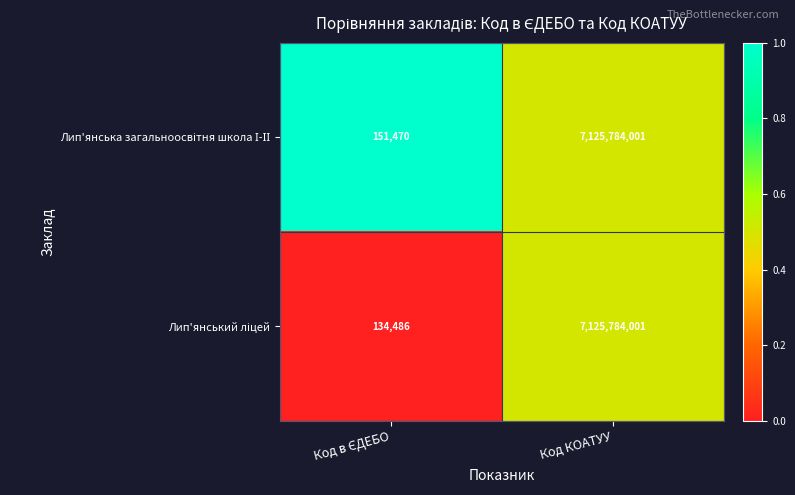

What is the total value across all series at Код КОАТУУ?

14251568002